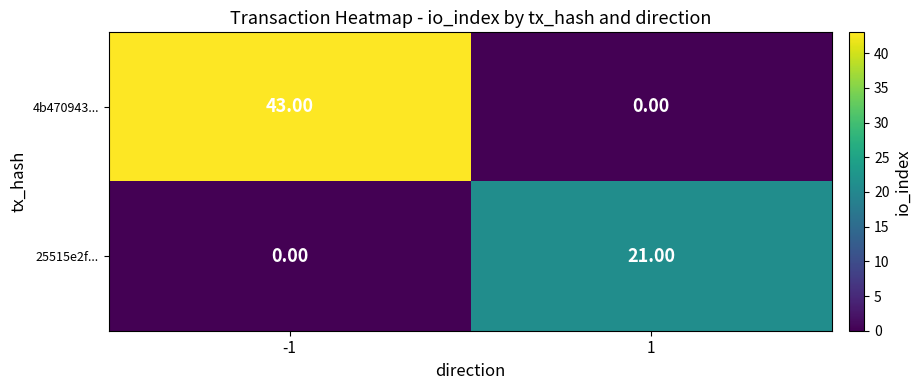

Rank the series at -1 from lowest to highest value.

25515e2f..., 4b470943...